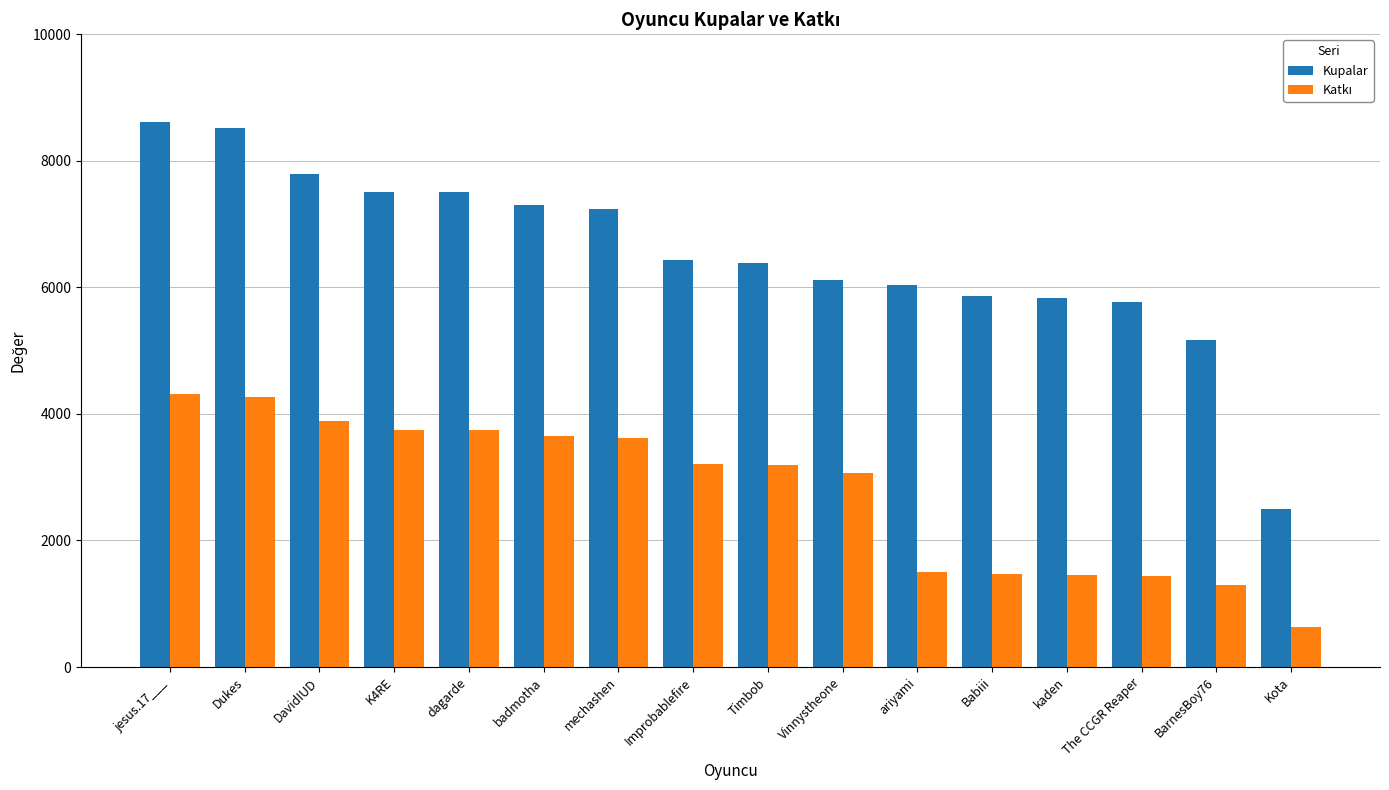

What is the difference between the highest and lowest values at dagarde?

3750